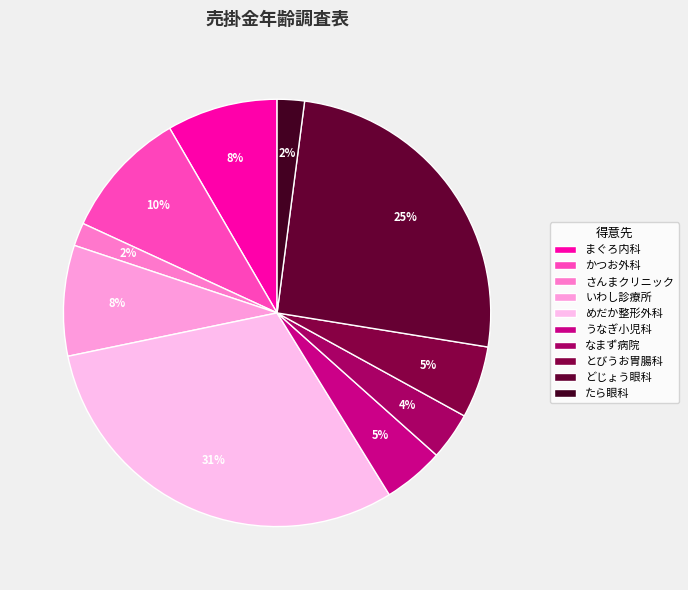

To the nearest percent, what is the difference between the largest and smallest slice percentages?

29%